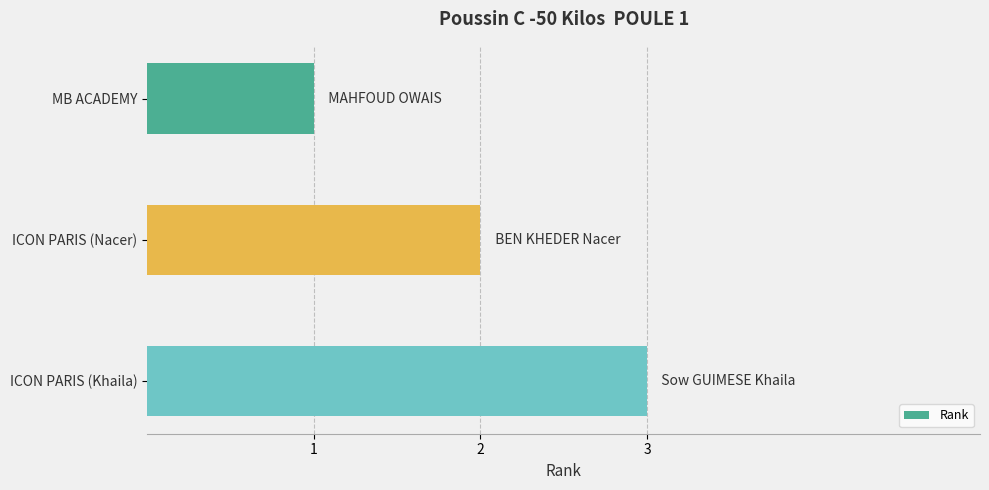

What is the label of the 3rd bar from the top?

ICON PARIS (Khaila)